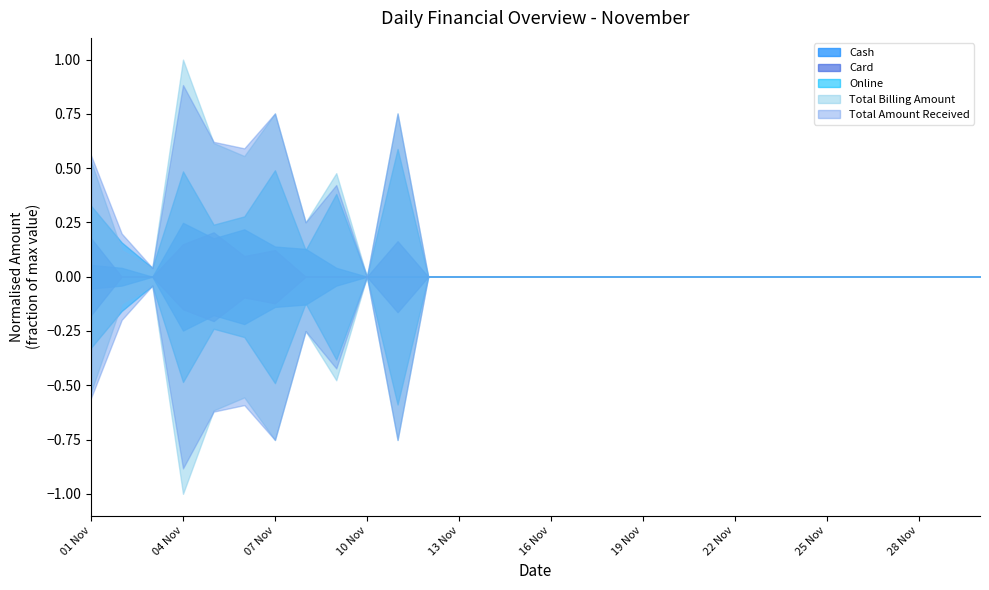

What position from the right is 22 Nov?

9